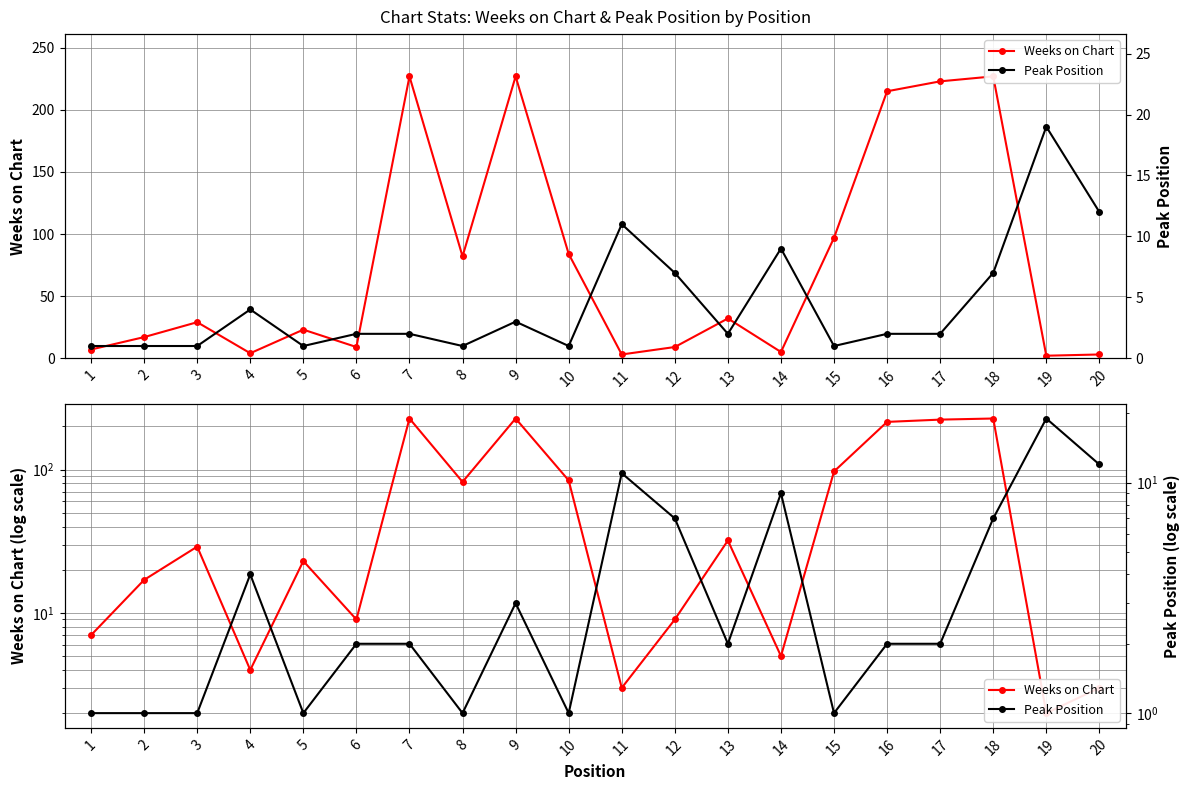

What is the minimum value for Weeks on Chart?

2